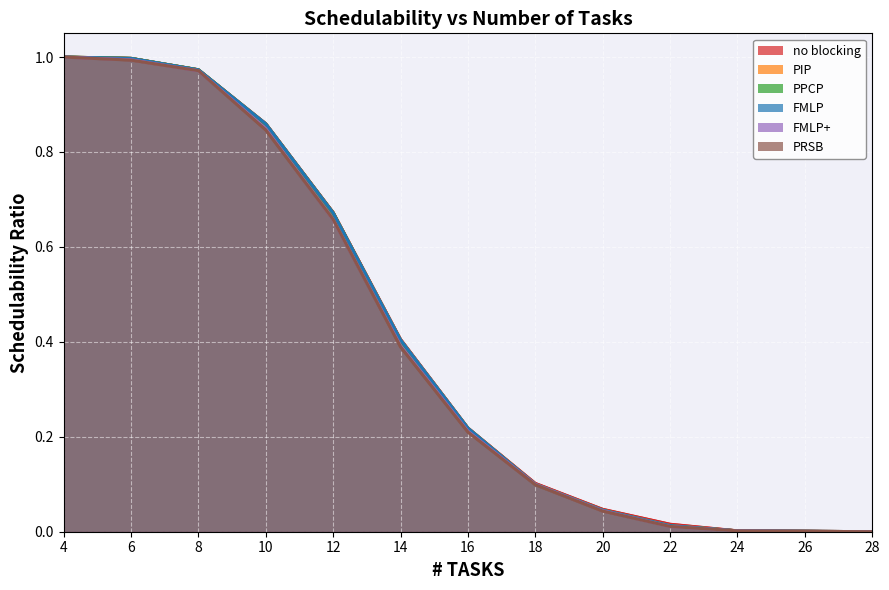

At which label does PRSB reach its peak?

4